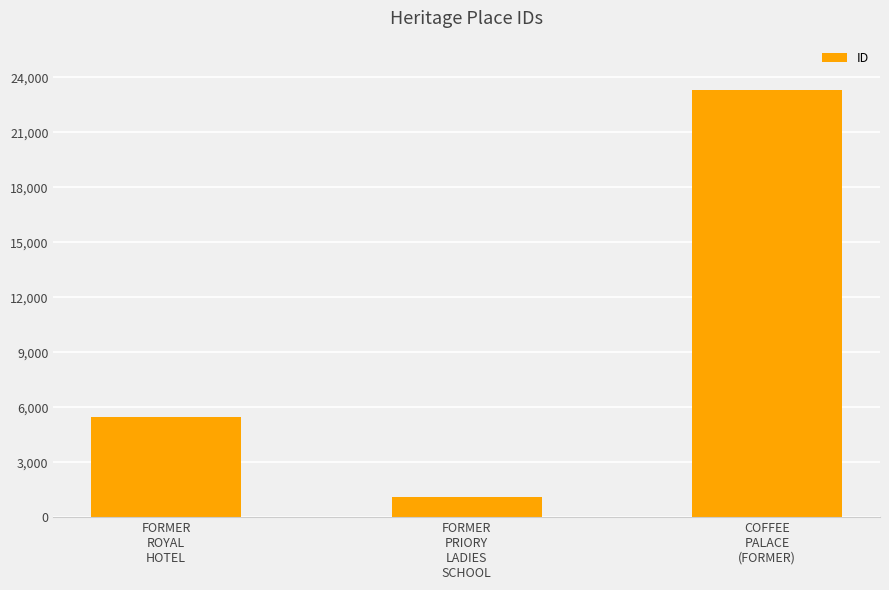

What is the difference between the second highest and minimum values?

4363